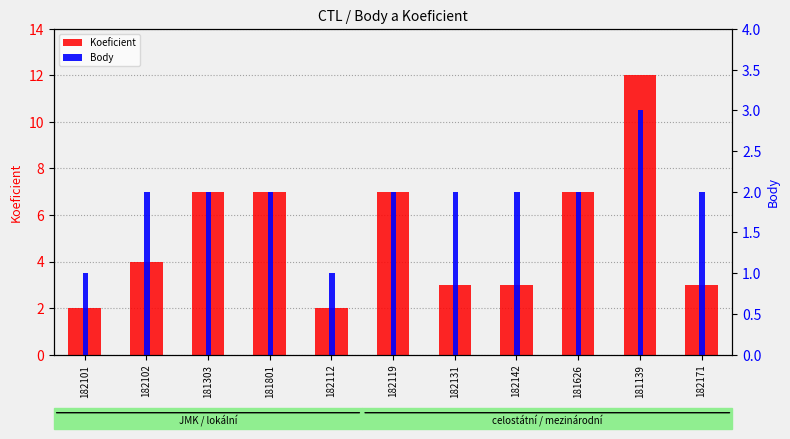

The value of Body at 181303 is 3. True or false?

False